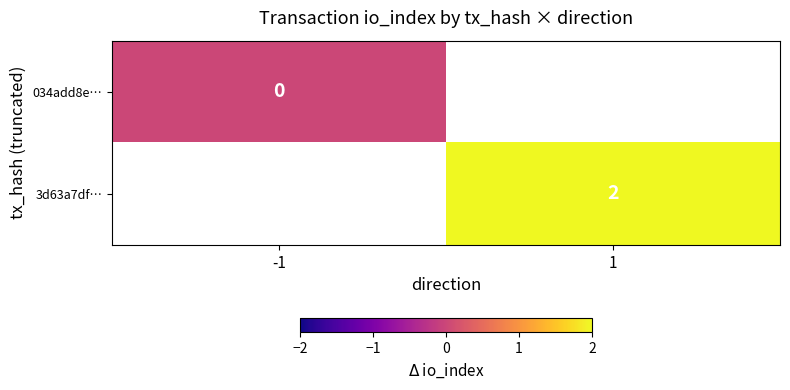

What is the greatest value displayed?

2.0